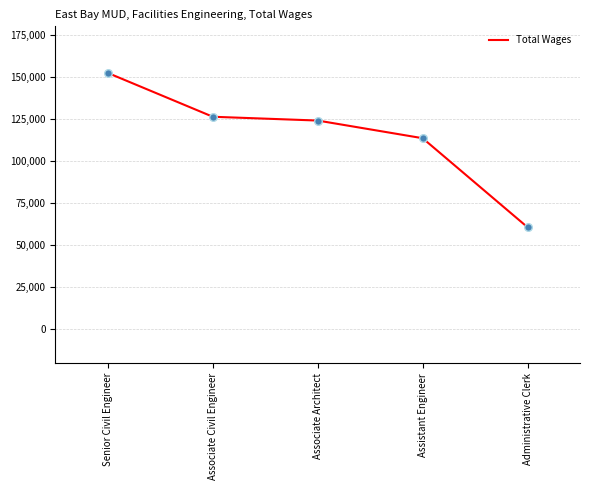

What is the ratio of the value at Administrative Clerk to the value at Assistant Engineer?

0.5